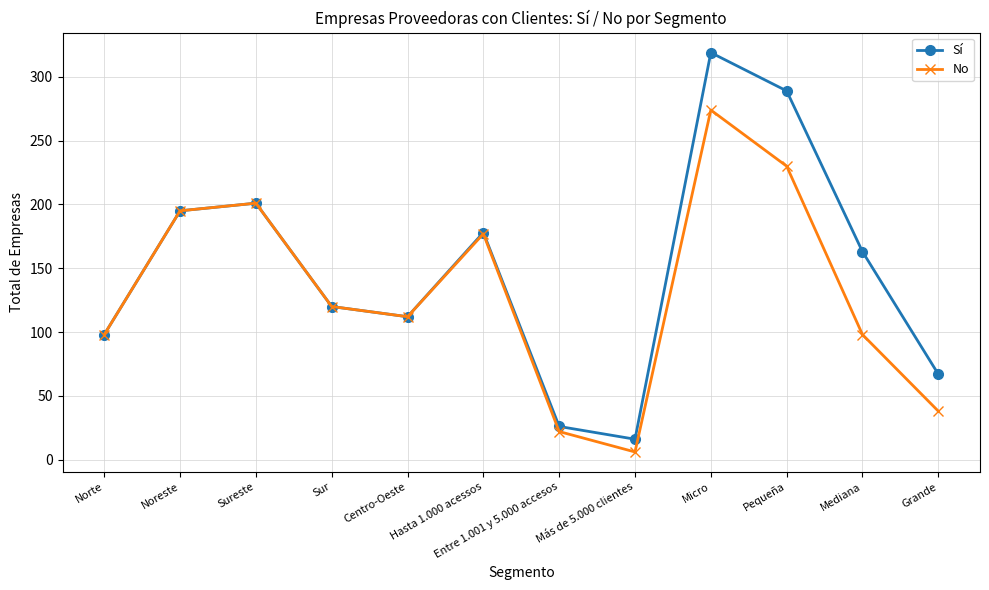

Is the value of Sí at Mediana greater than the value of No at Sur?

Yes